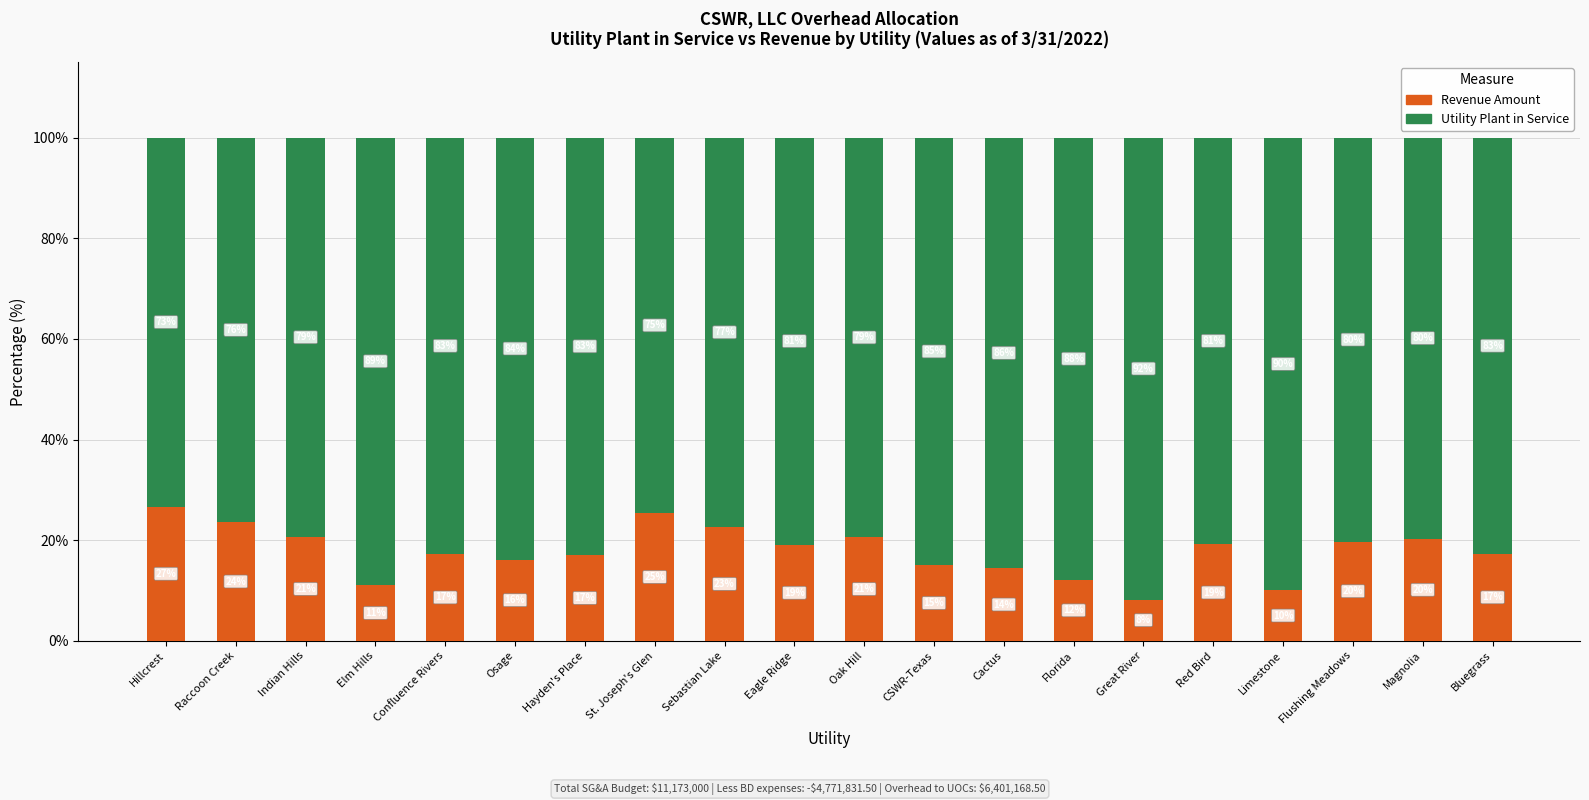

What is the total value across all series at Raccoon Creek?

100.0